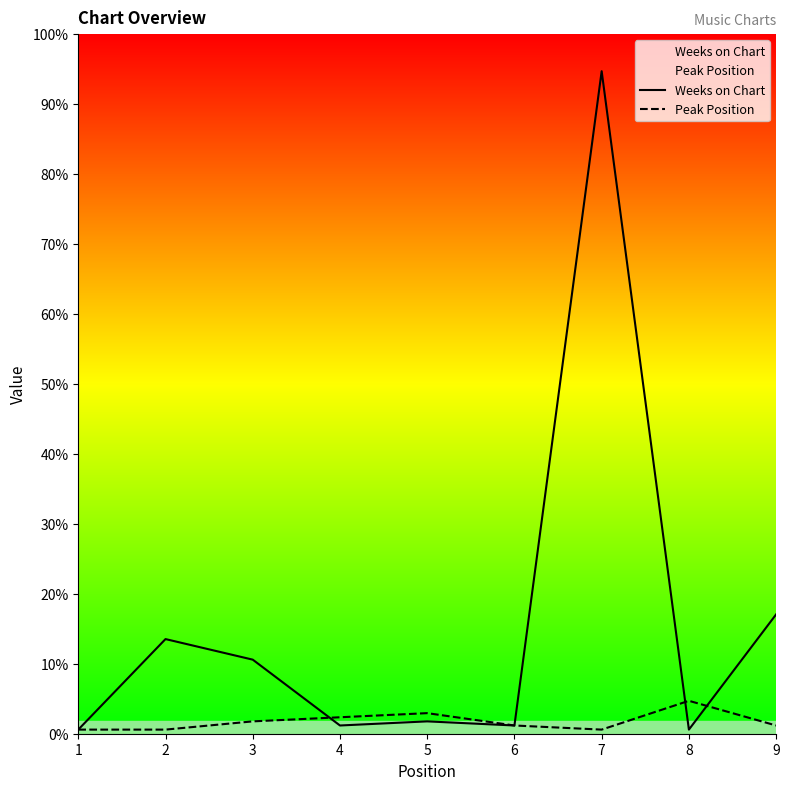

Is this an area chart (filled region under the line)?

No